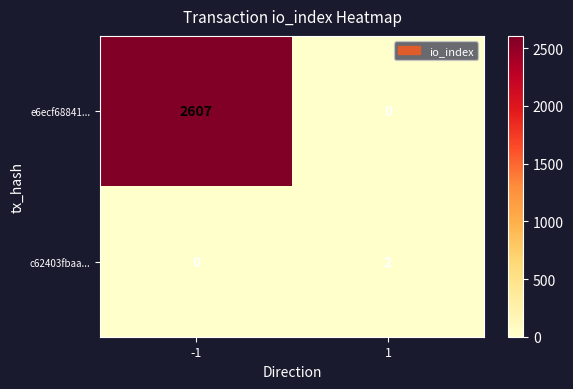

What is the total value across all series at -1?

2607